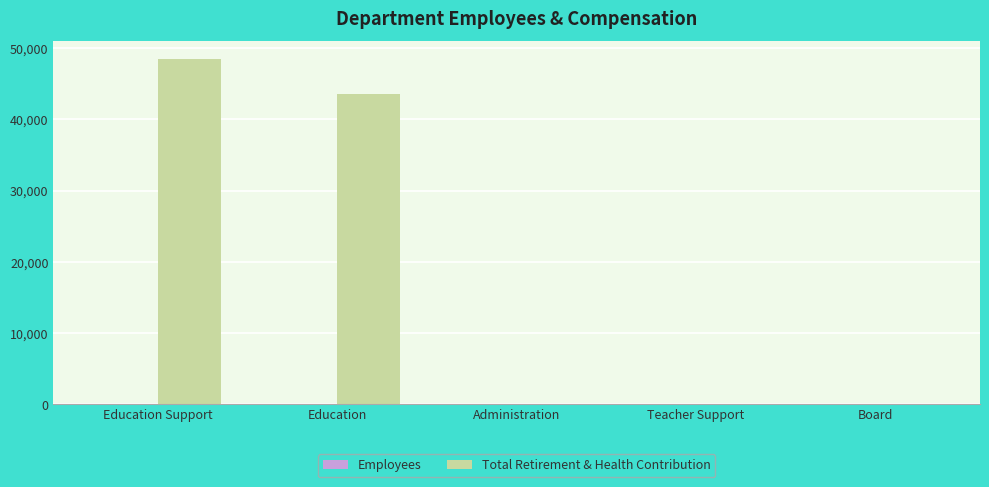

True or false: Total Retirement & Health Contribution has a value of 16332 at Education.

False